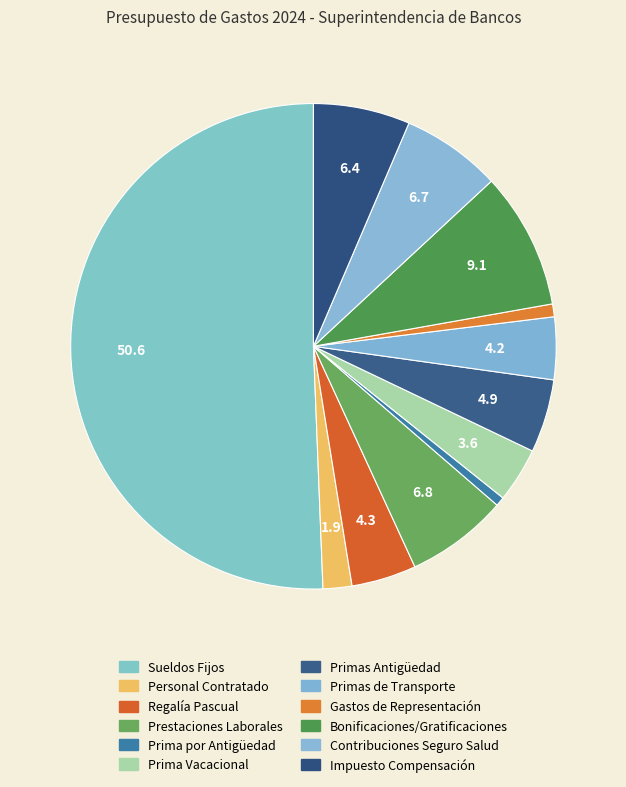

Combined, what portion of the pie is Prestaciones Laborales and Gastos de Representación?

7.6%